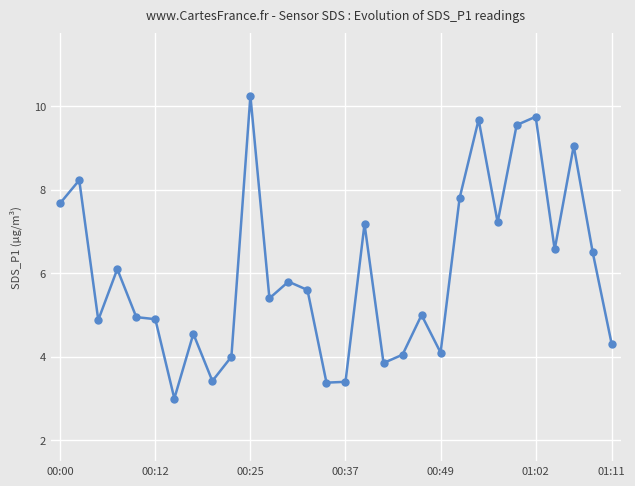

What is the value of the 18th point from the left?

3.9